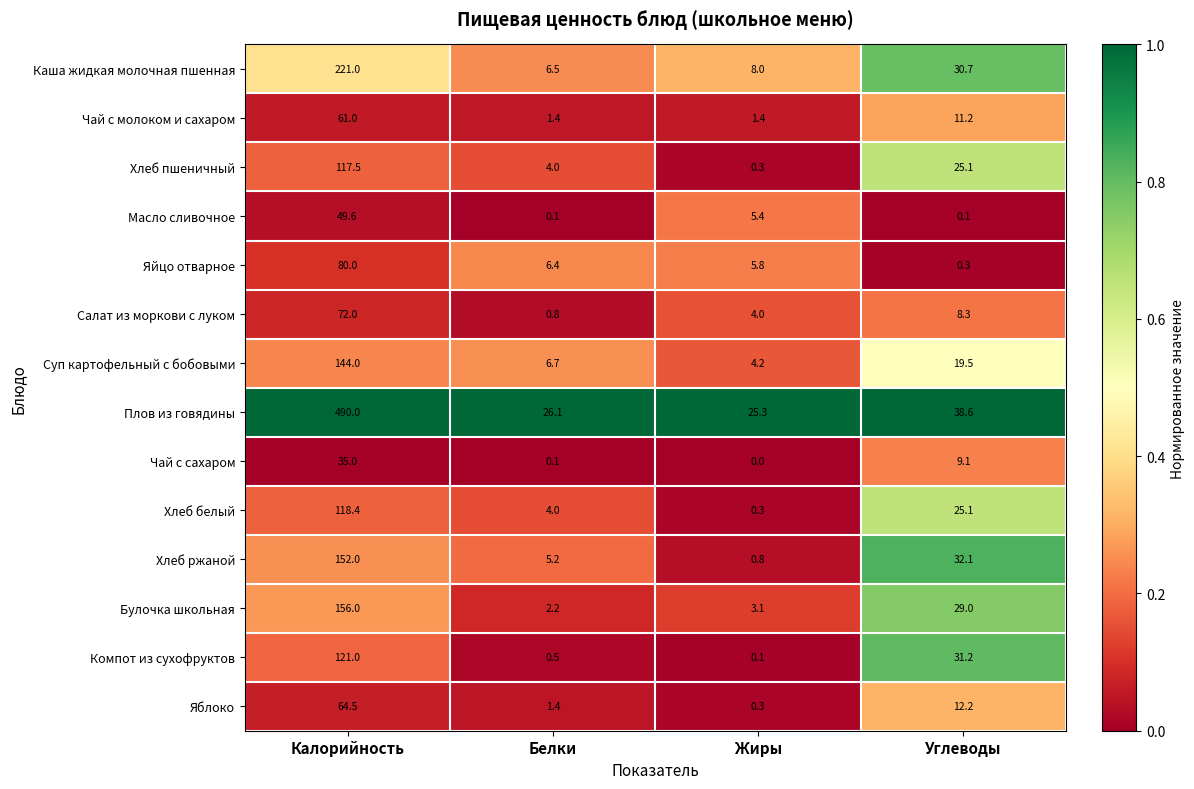

Read the Чай с молоком и сахаром value at Калорийность.

61.0